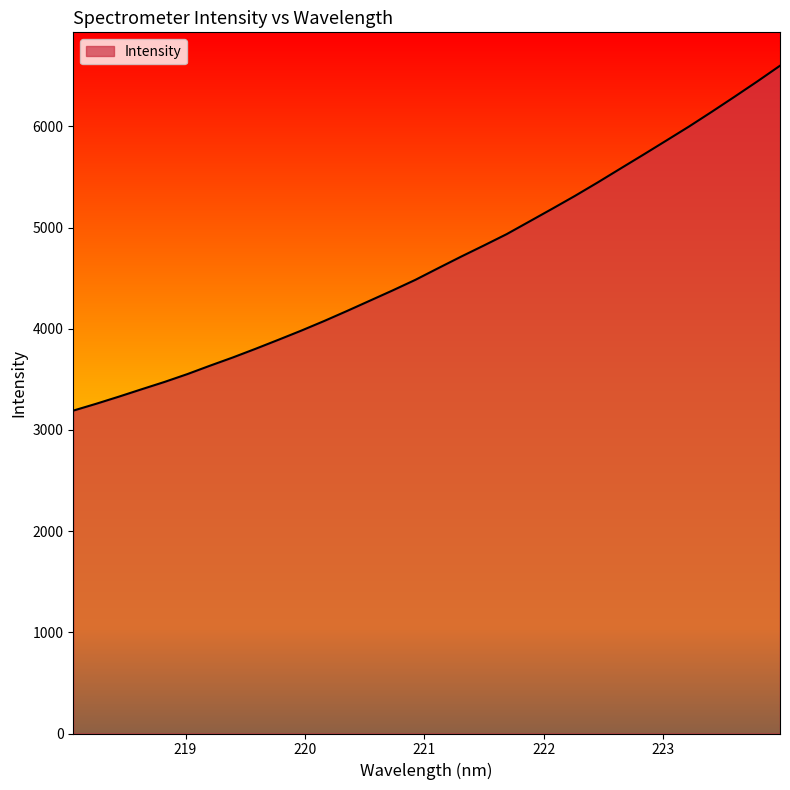

What is the maximum value shown in the chart?

6600.5